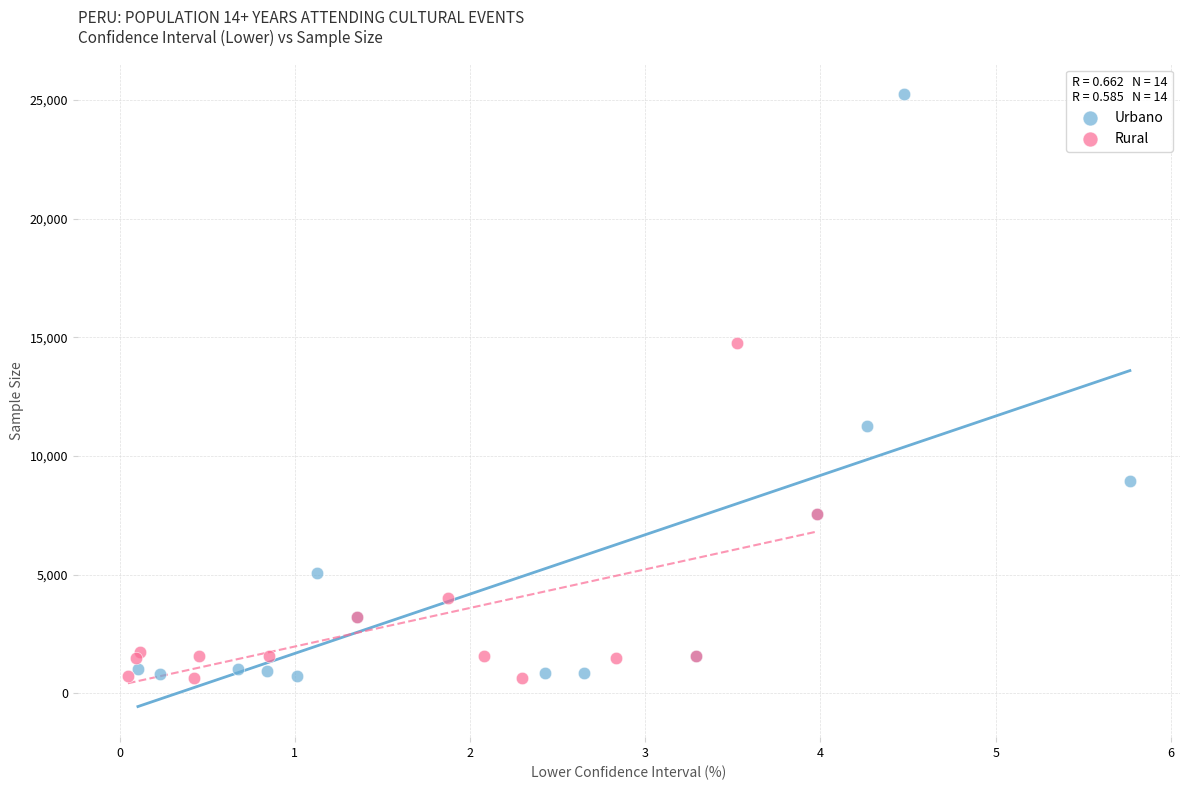

Which series reaches the maximum Y coordinate?

Urbano